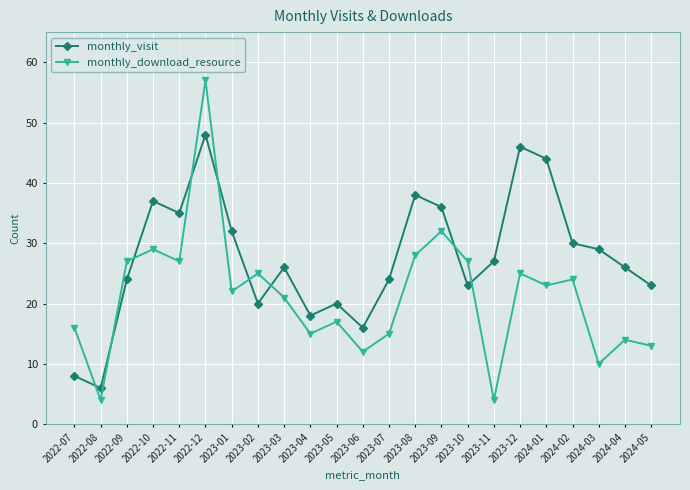

Which series has the largest total across all categories?

monthly_visit